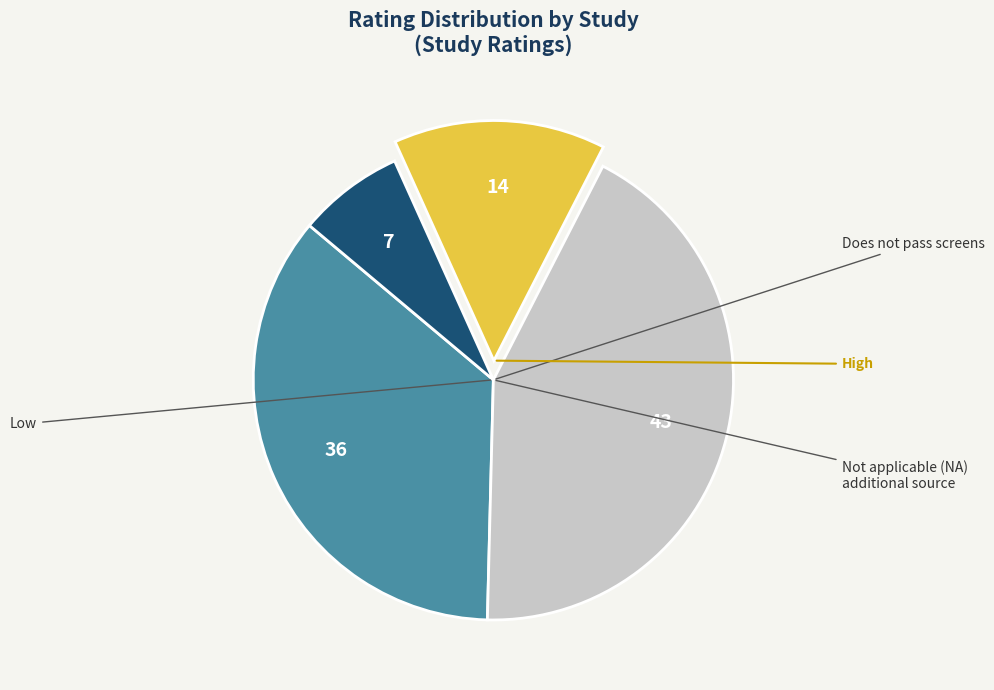

Does any single category account for the majority?

No